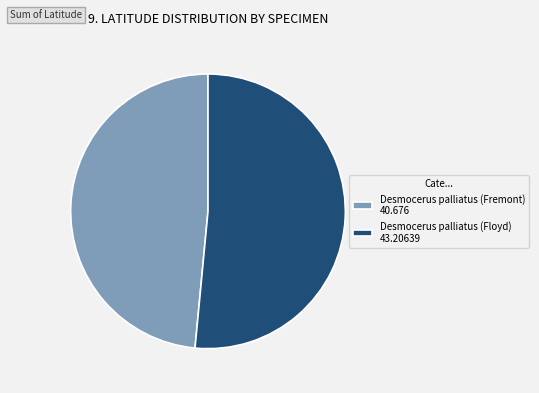

Is the sum of Desmocerus palliatus (Floyd) 43.20639 and Desmocerus palliatus (Fremont) 40.676 greater than half?

Yes